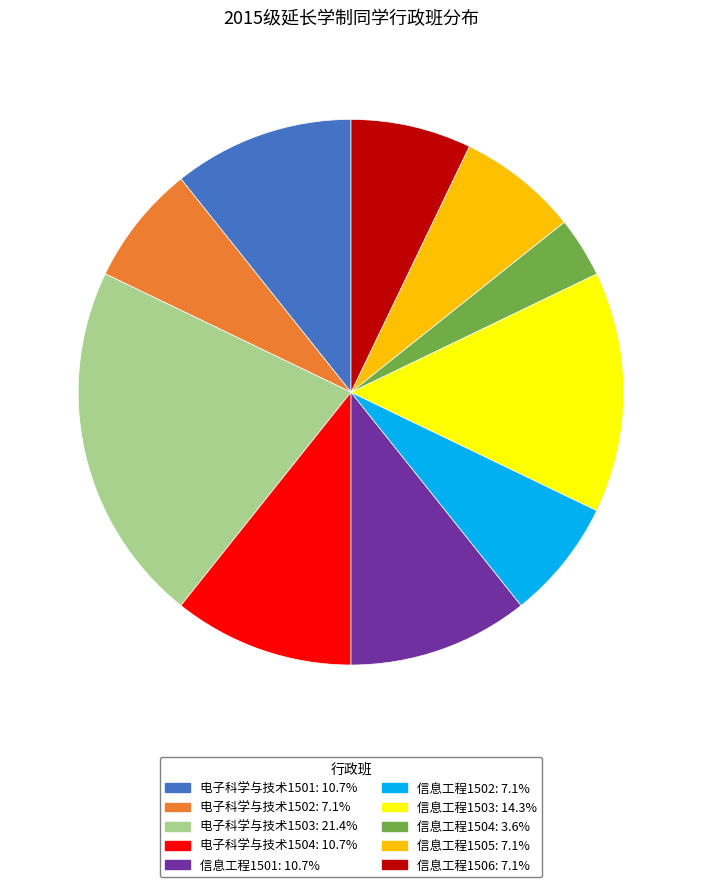

Combined, do 信息工程1501 and 信息工程1505 account for over 50%?

No